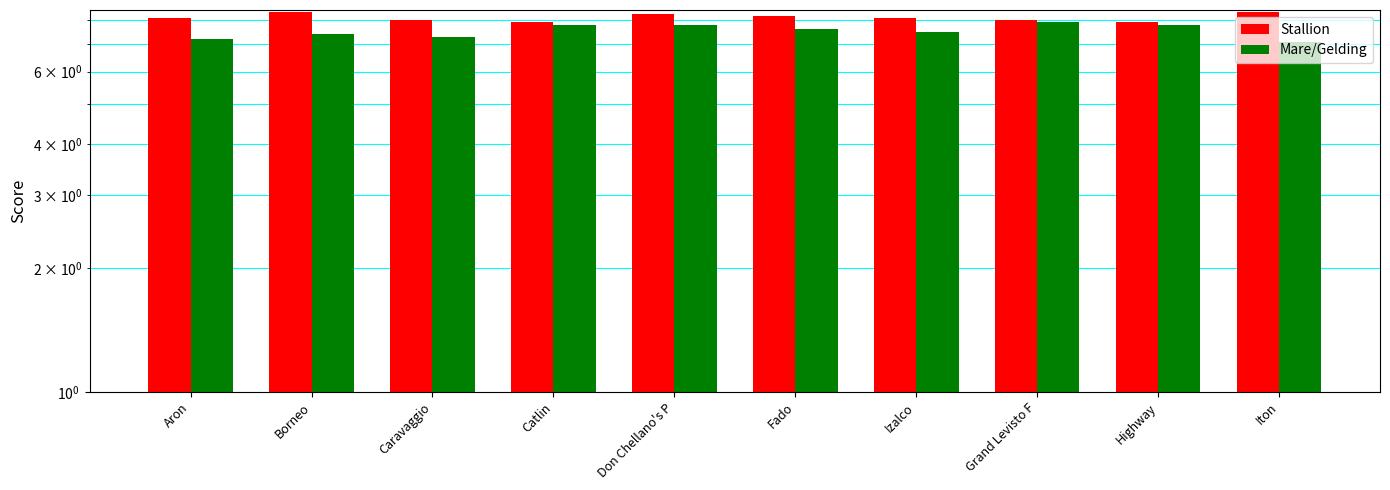

What is the minimum value shown in the chart?

7.1